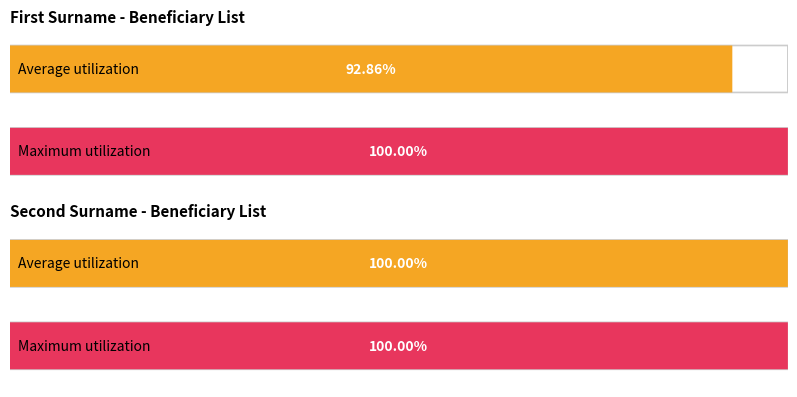

How many bars are there in each group?

2